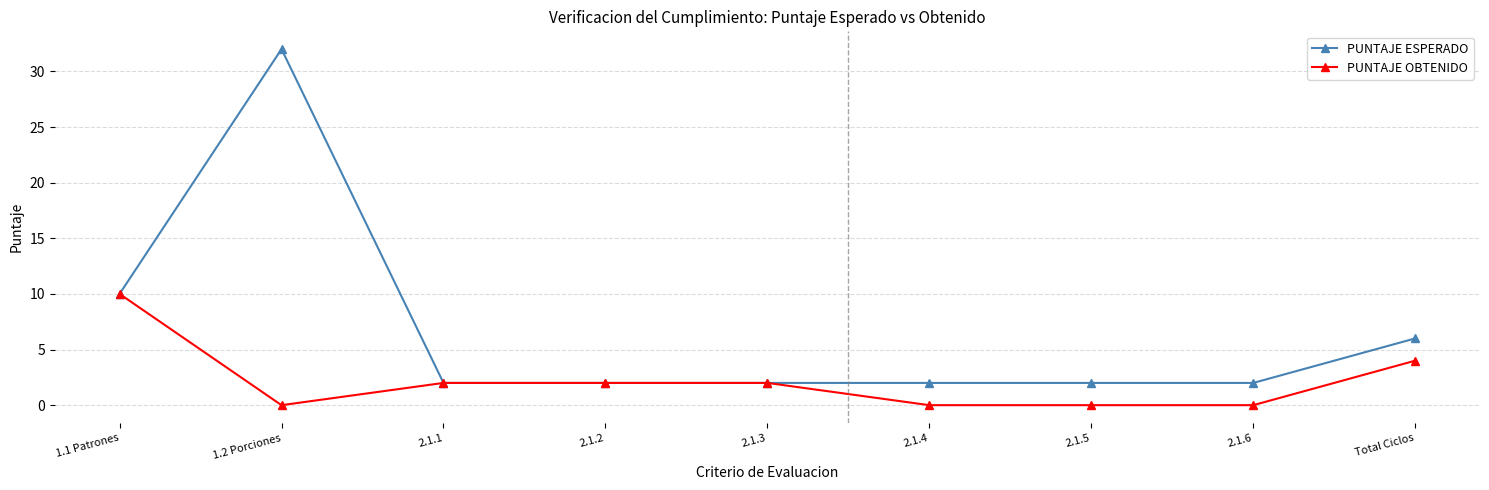

At how many categories does at least one series exceed 17?

1